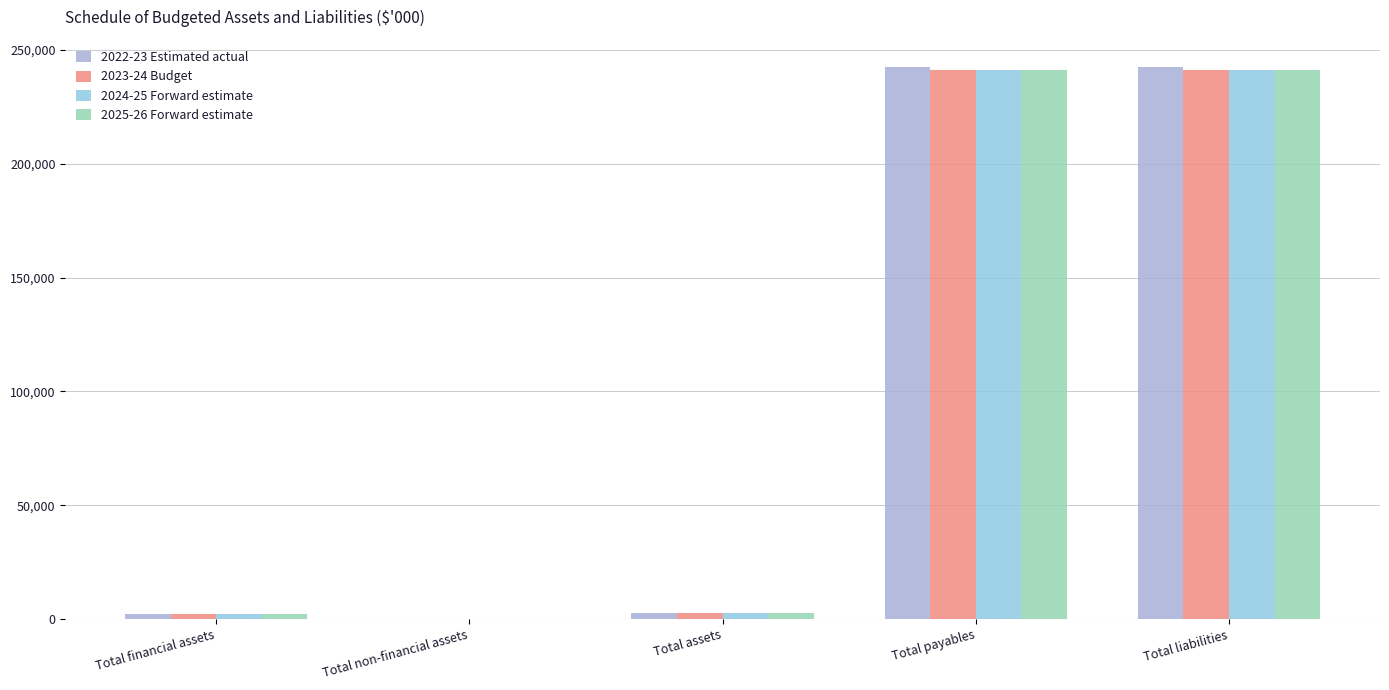

Which category has the highest value across all series?

Total payables